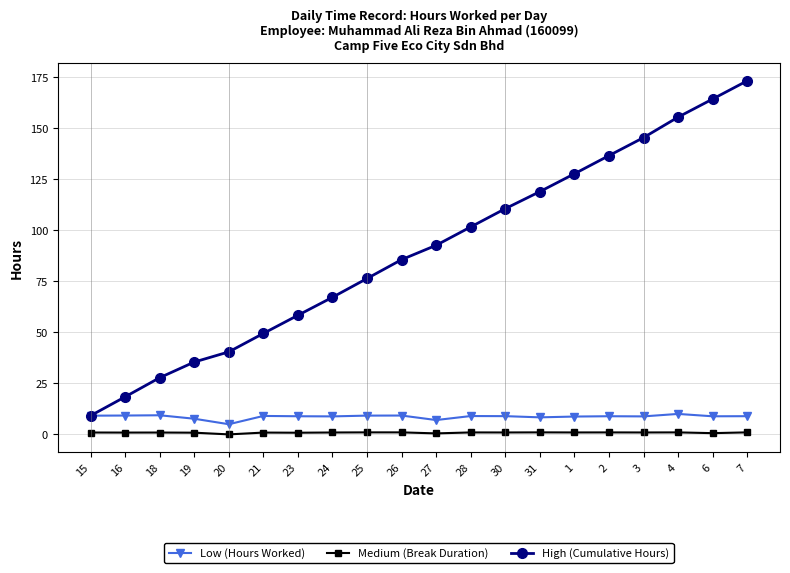

Count the number of data series in this chart.

3